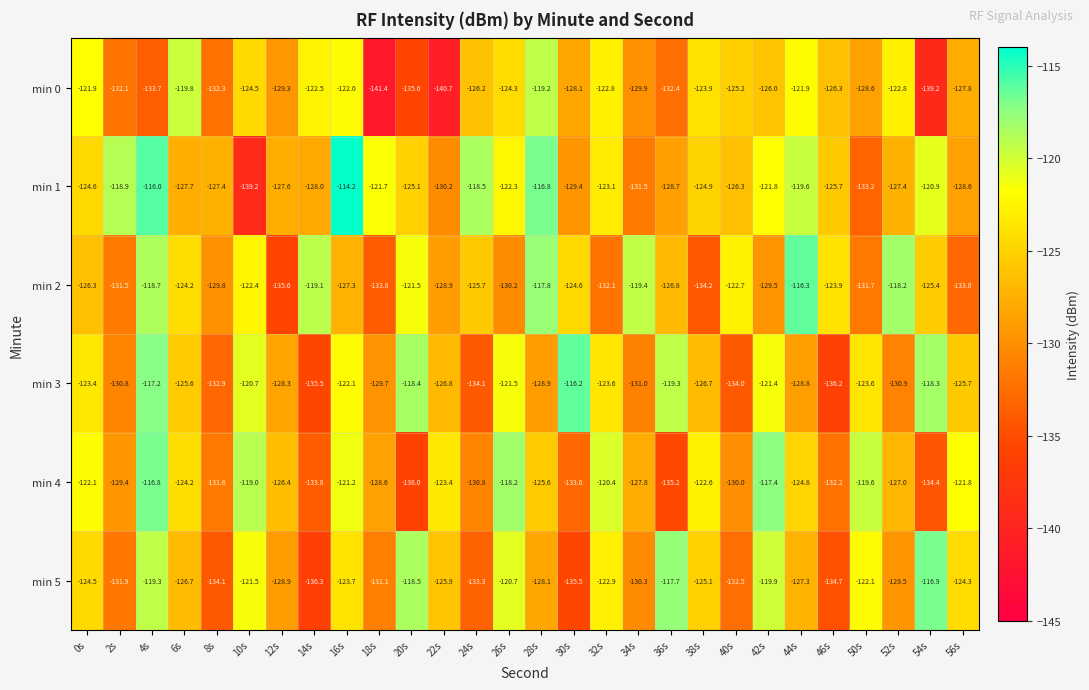

What is the difference between the maximum and minimum values in the min 0 series?

22.2